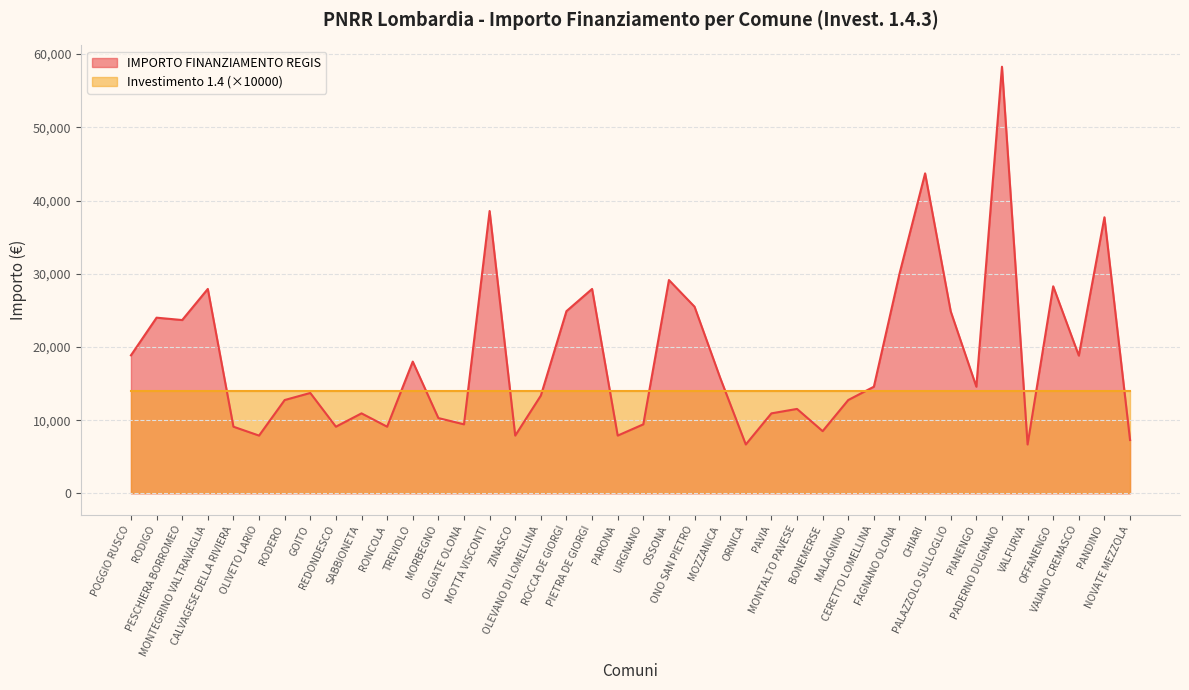

At which label is the value closest to 32474?

FAGNANO OLONA